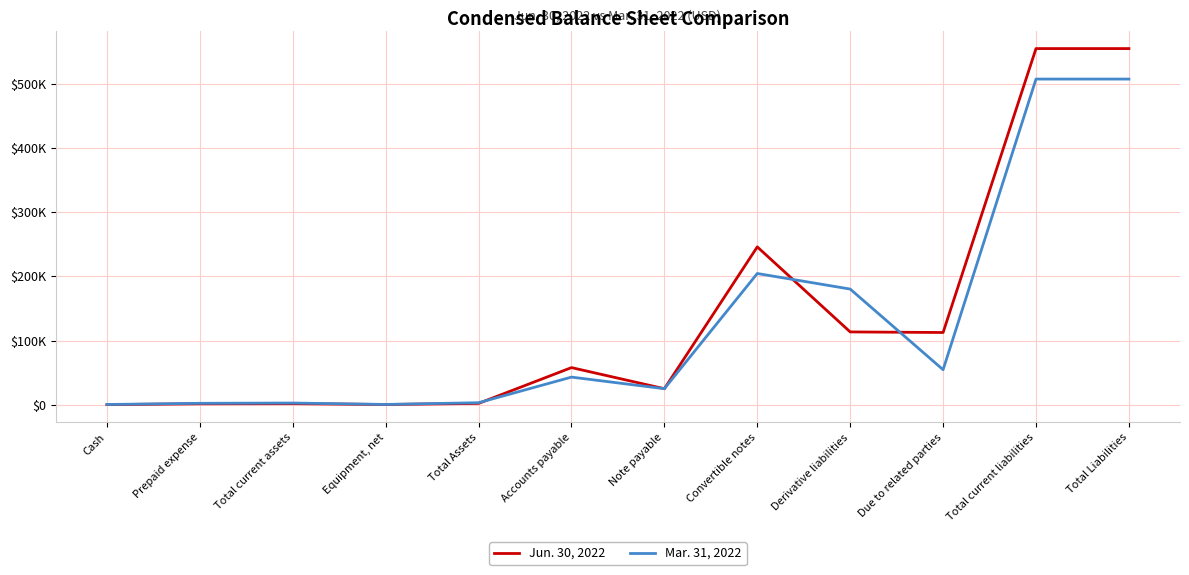

What are all the series names shown in the legend?

Jun. 30, 2022, Mar. 31, 2022